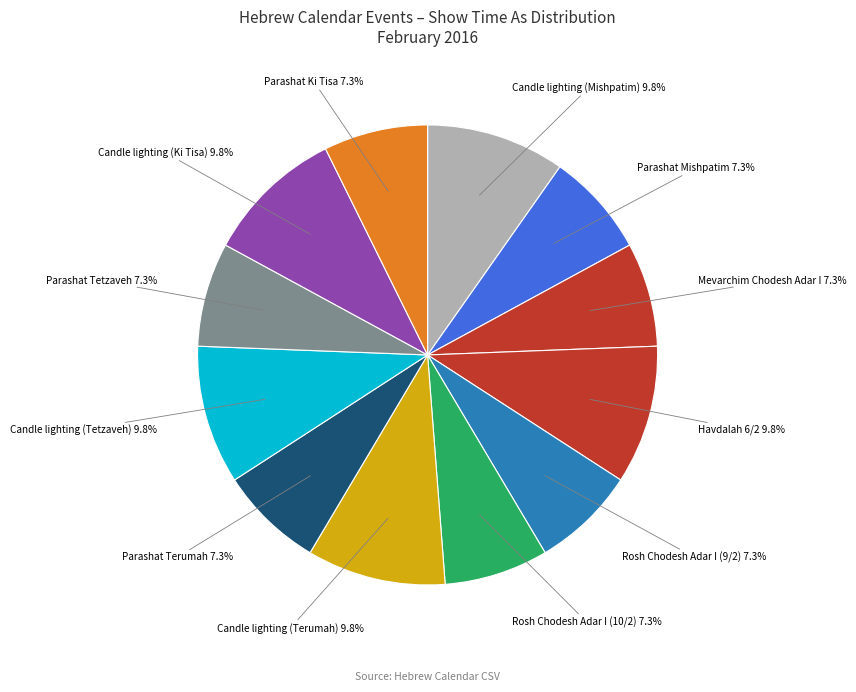

How many segments does this pie chart have?

12